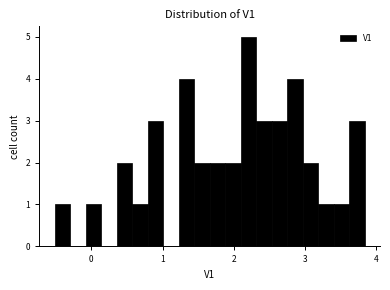

Read against the x-axis, roughly where is the centre of the tallest bar?

2.2